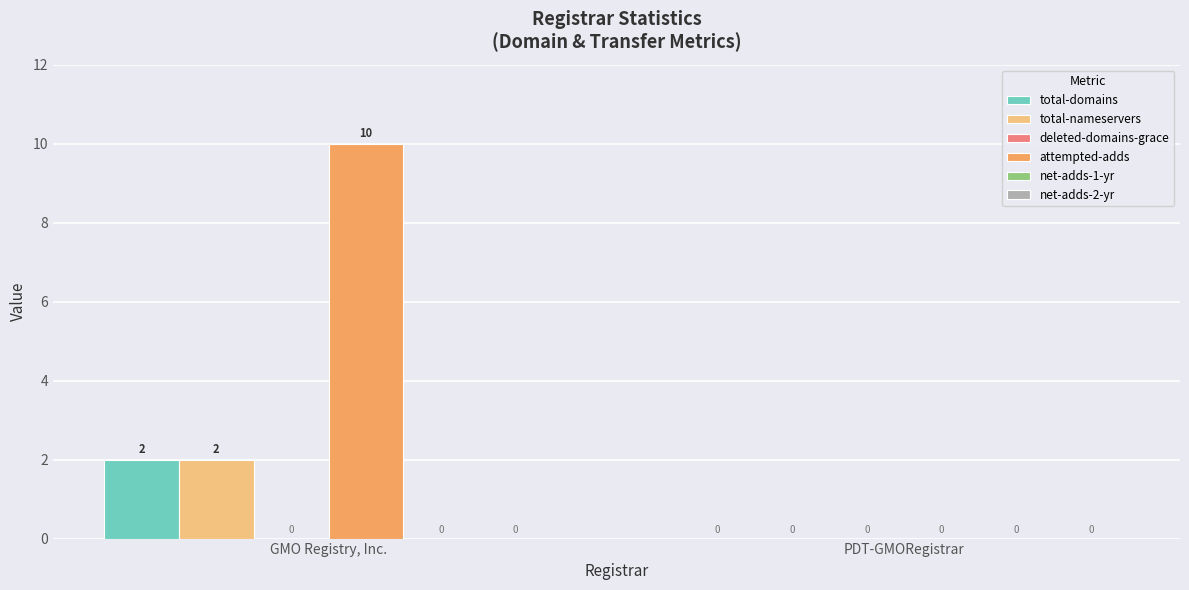

The value of total-nameservers at GMO Registry, Inc. is 2. True or false?

True